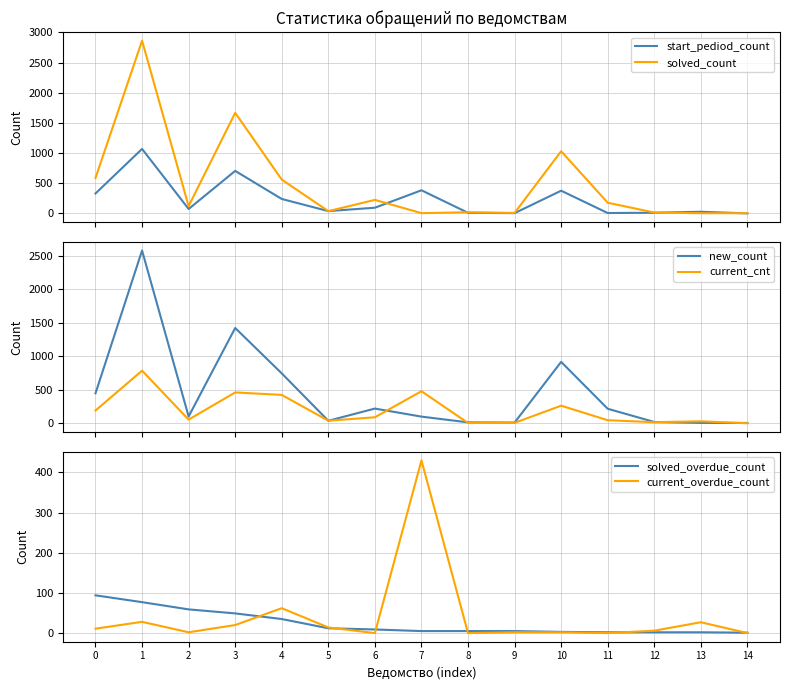

Which series has the widest spread of values?

solved_count